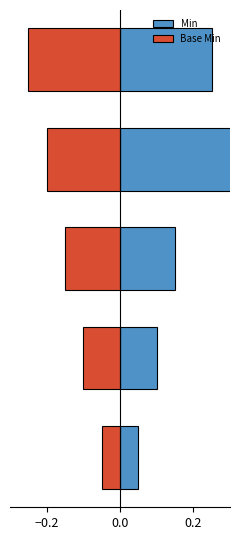

What are all the series names shown in the legend?

Min, Base Min